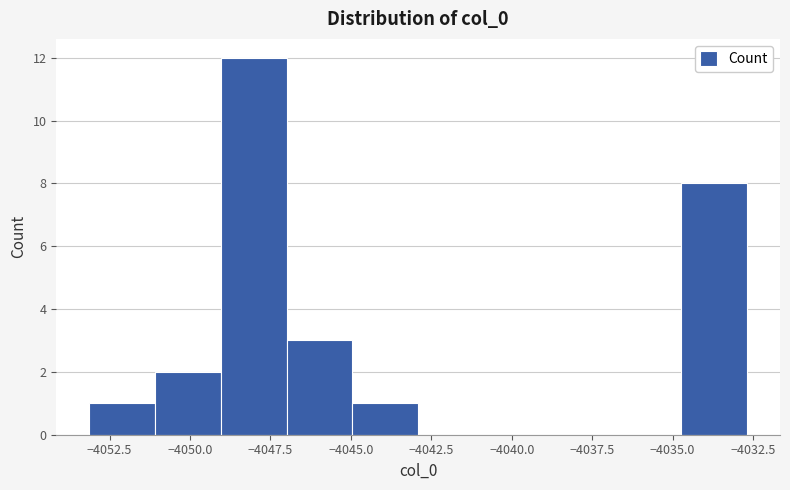

What is the height of the bar covering -4051.0 to -4049.0 on the x-axis? Neither the bar edges nor the heights are printed on the chart, so give them approximately, as read against the axes.

2